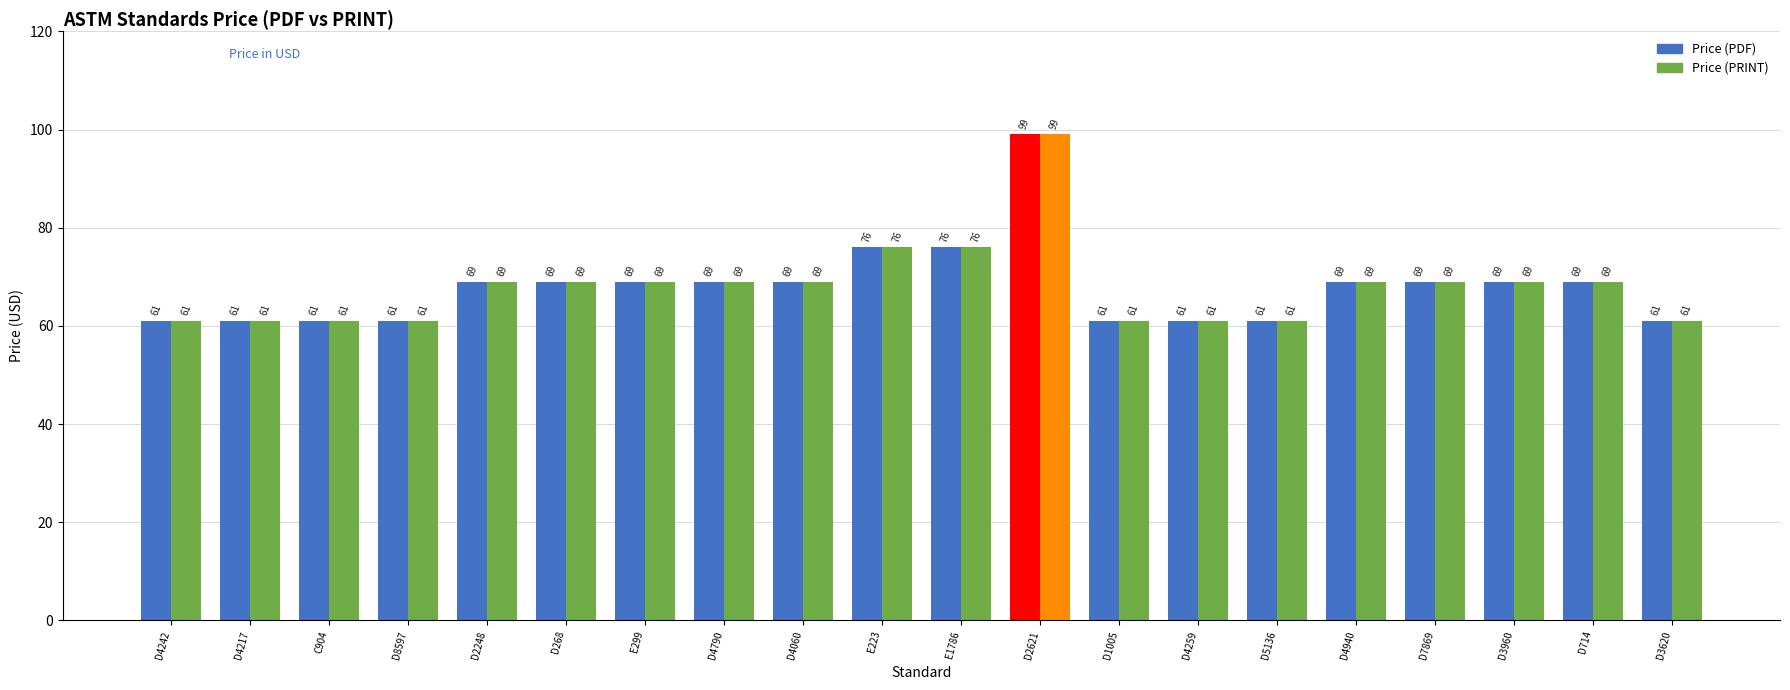

True or false: Price (PRINT) has a value of 69 at D4060.

True